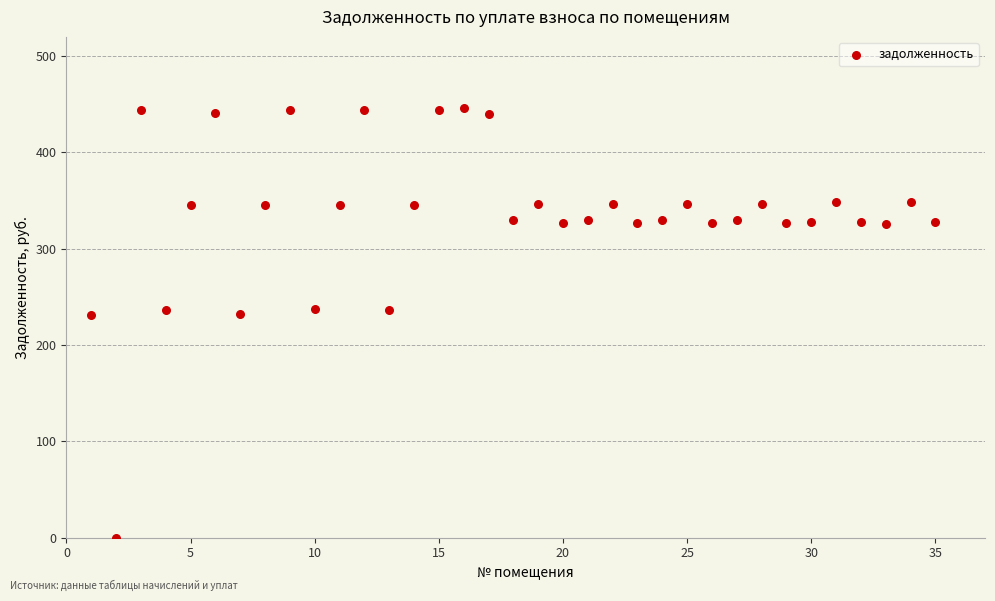

What is the range of Y values (max minus min)?

446.2